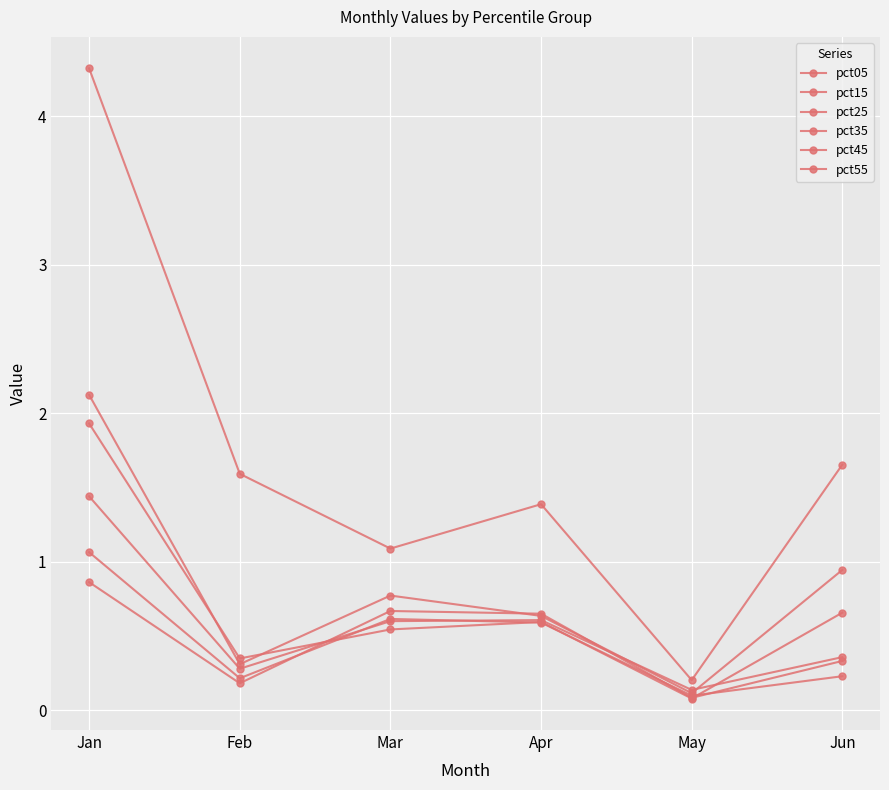

Where is the first local minimum for pct55?

Feb